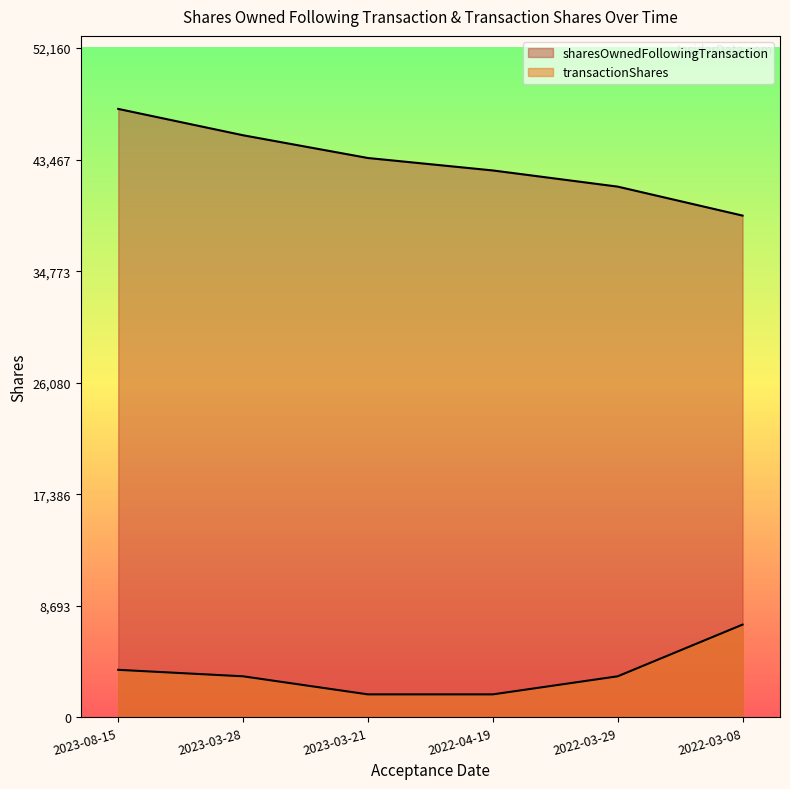

Reading left to right, what are all the values shown in this chart?

sharesOwnedFollowingTransaction: 47419	45365	43593	42624	41363	39106
transactionShares: 3708	3203	1795	1795	3203	7232